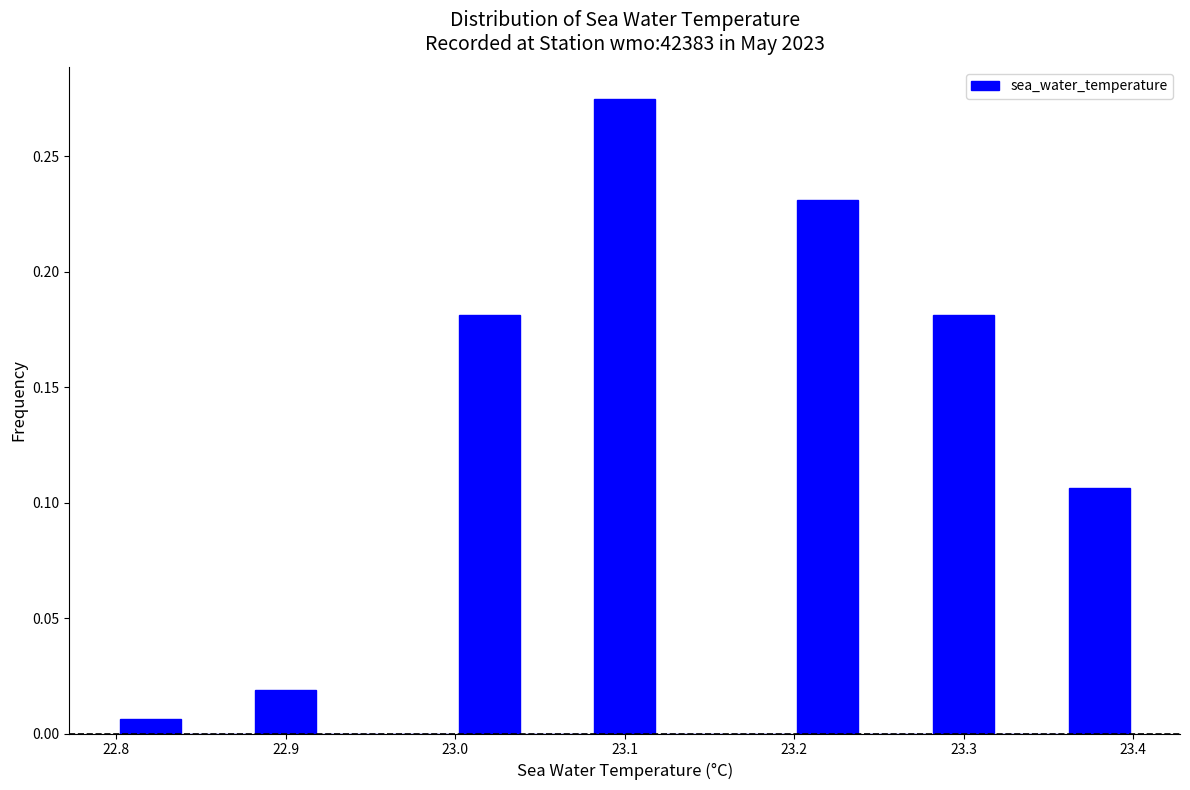

Reading left to right, transcribe this chart: for each bar, give the range it covers on the x-axis and its height. The values are not printed on the chart, so give them approximately, as read against the axis.

22.80 to 22.84: 0.005
22.84 to 22.88: 0
22.88 to 22.92: 0.020
22.92 to 22.96: 0
22.96 to 23.00: 0
23.00 to 23.04: 0.180
23.04 to 23.08: 0
23.08 to 23.12: 0.275
23.12 to 23.16: 0
23.16 to 23.20: 0
23.20 to 23.24: 0.230
23.24 to 23.28: 0
23.28 to 23.32: 0.180
23.32 to 23.36: 0
23.36 to 23.40: 0.105